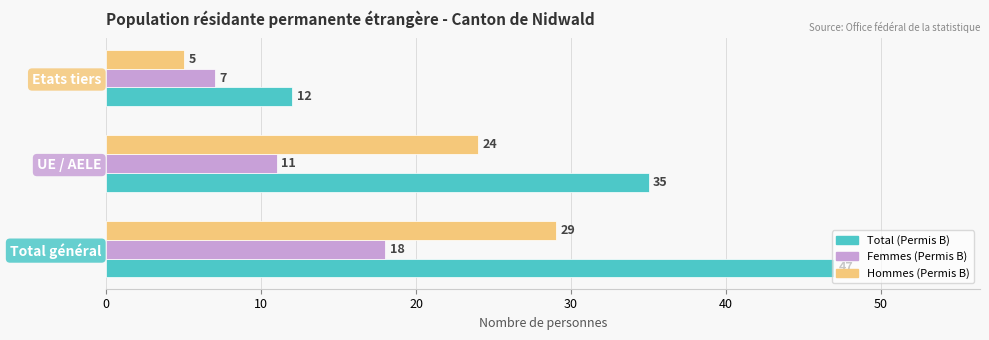

At how many categories does at least one series exceed 24?

2